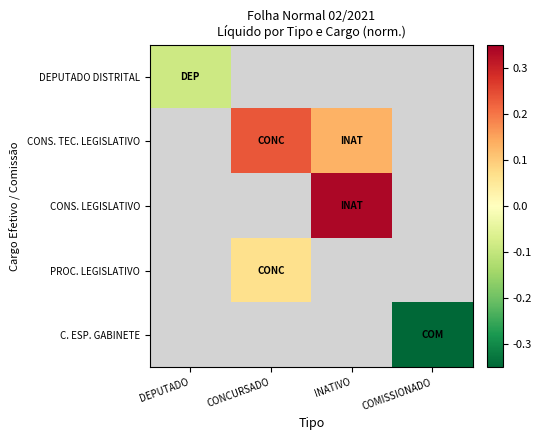

Where is DEPUTADO DISTRITAL nearest to the value 0?

DEPUTADO